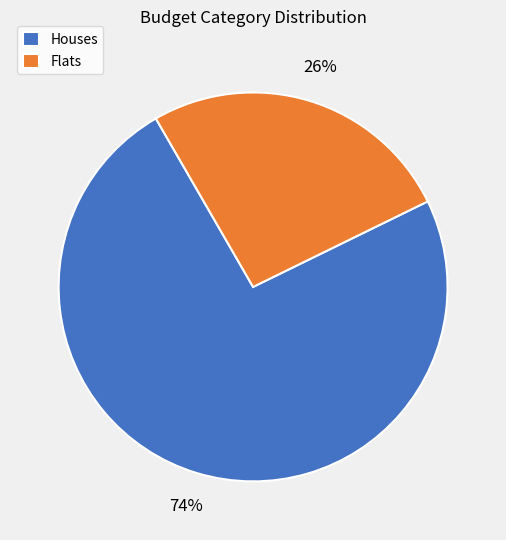

Between Houses and Flats, which is larger?

Houses